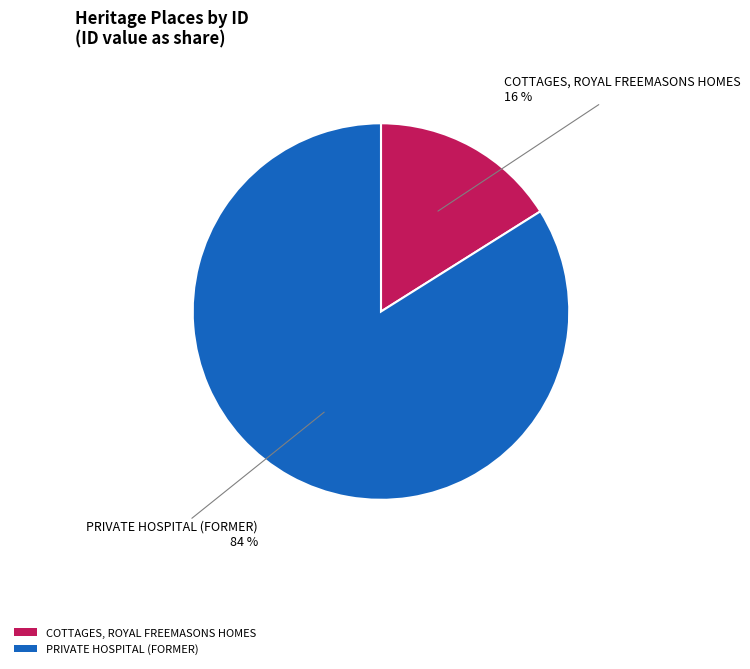

Do PRIVATE HOSPITAL (FORMER) and COTTAGES, ROYAL FREEMASONS HOMES together represent more than half of the pie?

Yes